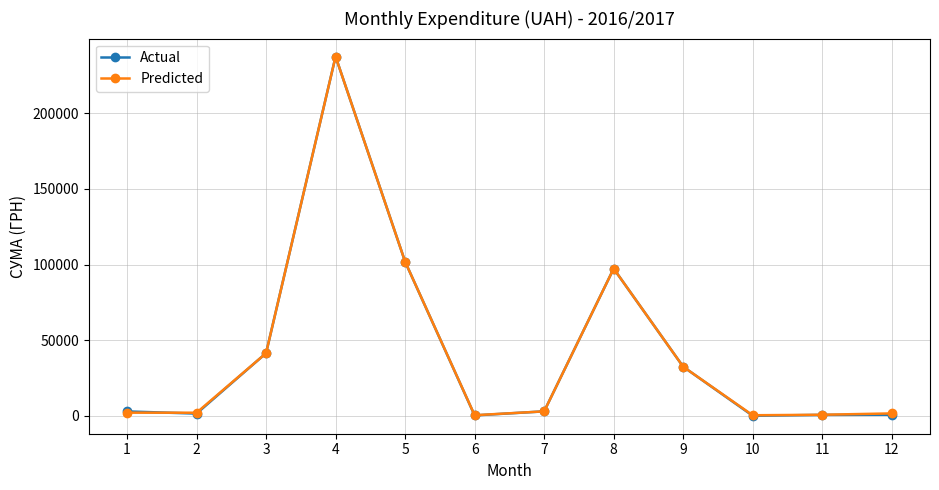

What is the total value across all series at 3?

82917.5